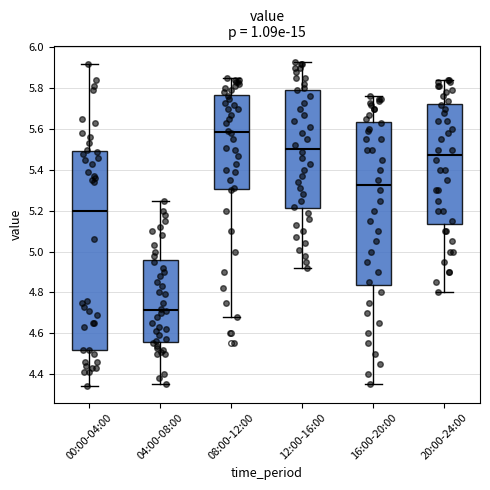

Where does the lower whisker of the box for 00:00-04:00 end on the y-axis? The values are not printed on the chart, so give them approximately, as read against the axis.

4.34